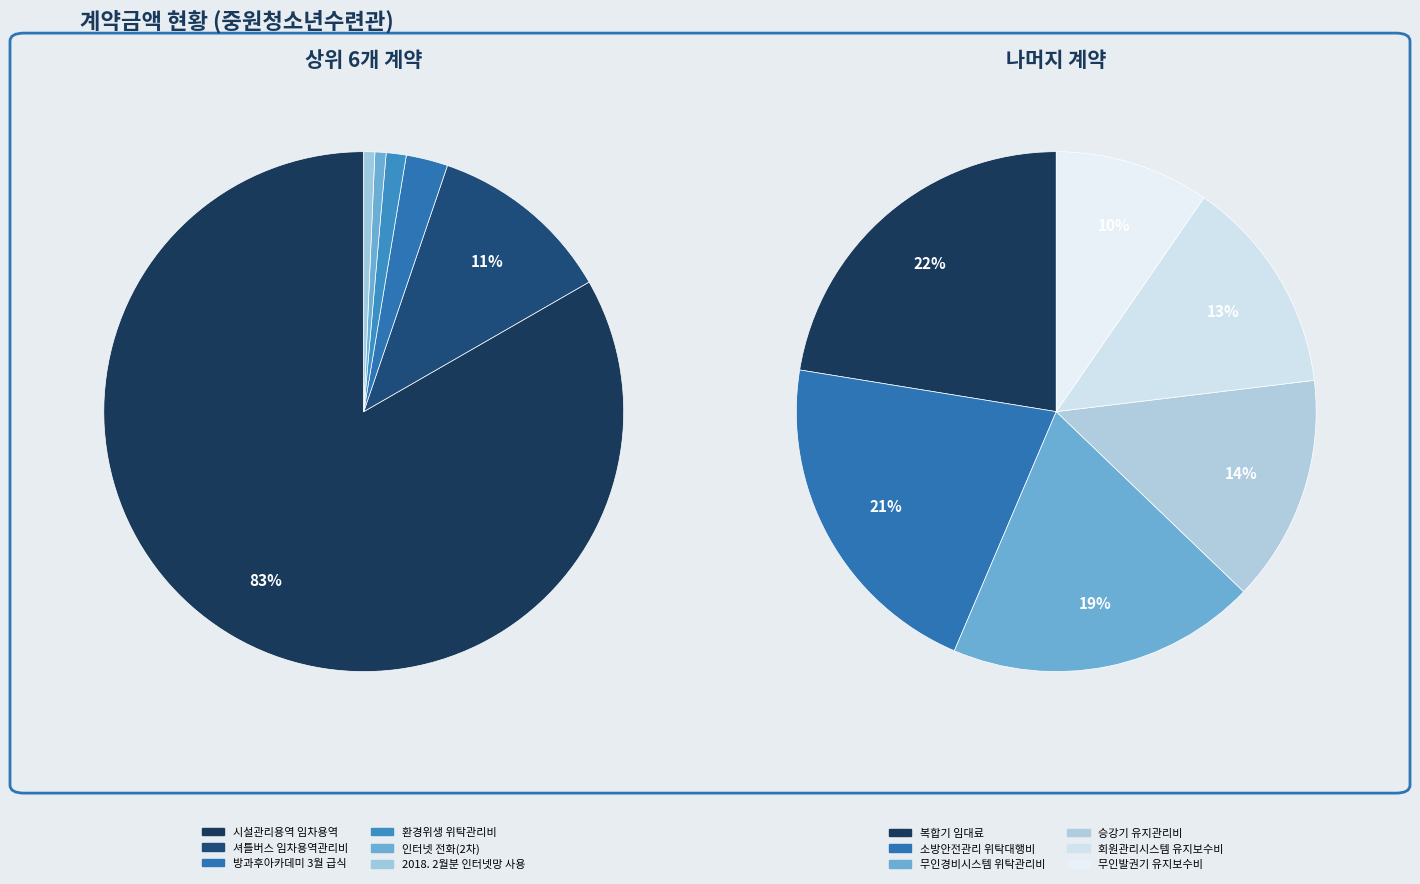

Does 승강기 유지관리비 account for over 50% of the chart?

No